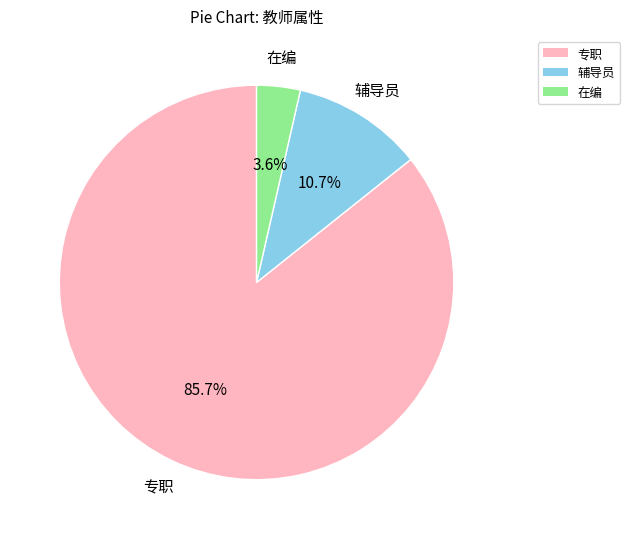

To the nearest percent, what is the difference between the 专职 and 辅导员 slice percentages?

75%